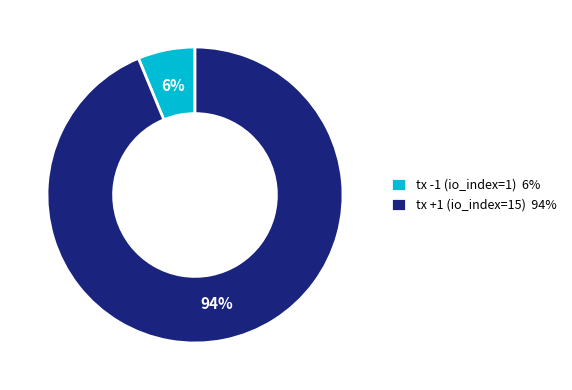

Is the sum of tx +1 (io_index=15) and tx -1 (io_index=1) greater than half?

Yes